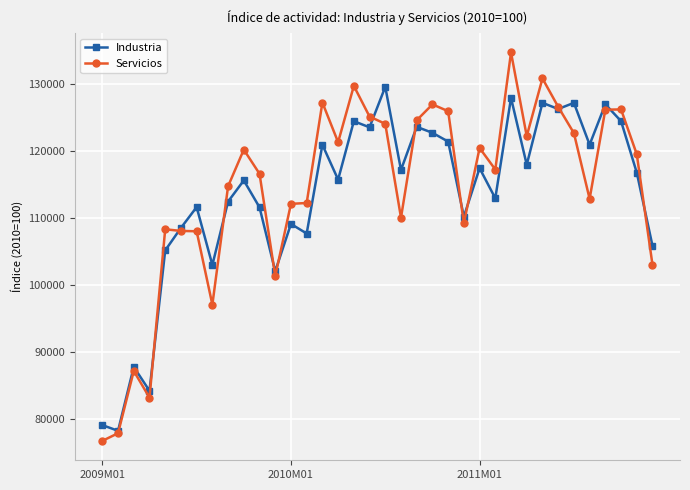

Rank the series by their maximum value, from lowest to highest.

Industria, Servicios